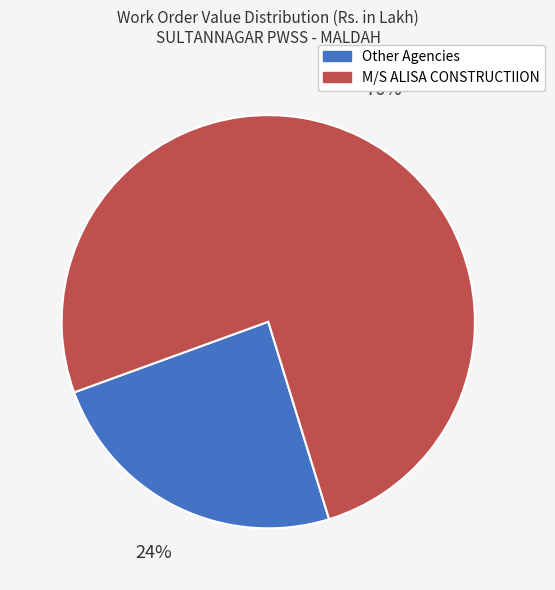

Is there any slice that represents more than half of the pie?

Yes